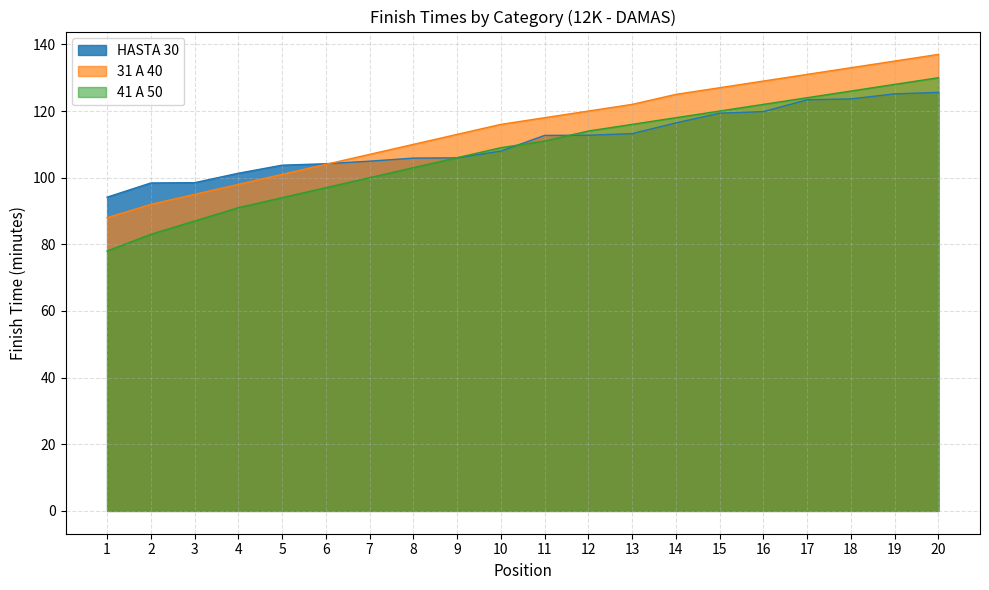

How many data points does each series have?

20